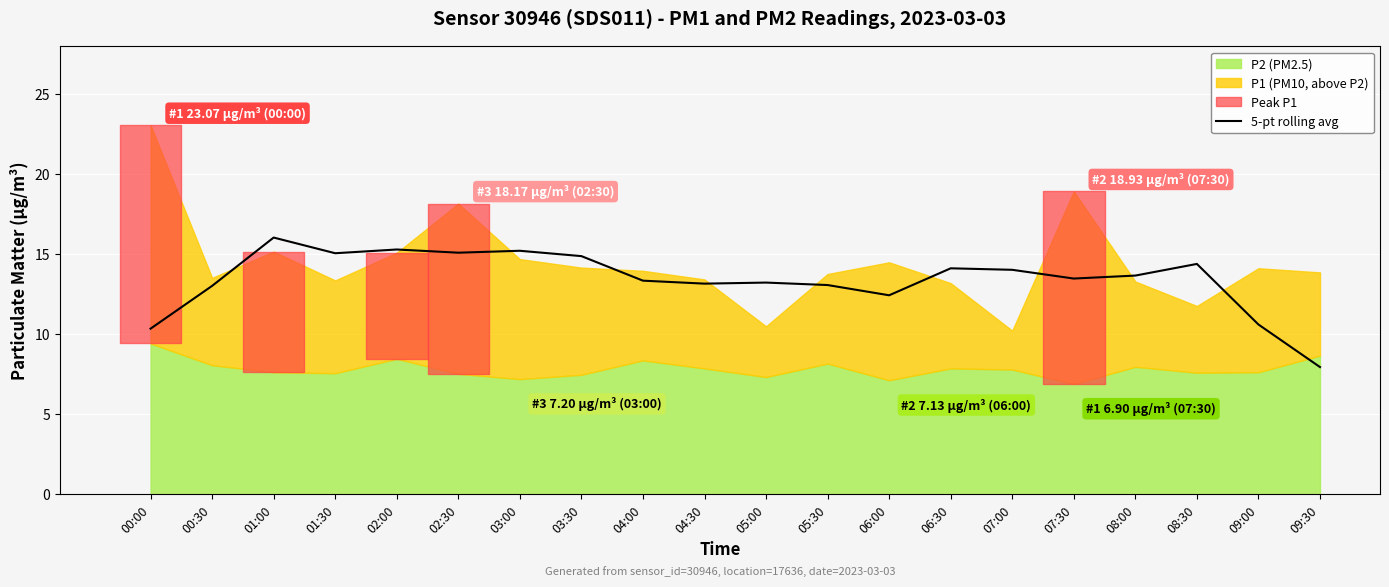

Reading left to right, transcribe all the data shown in this chart.

00:00=10.4	00:30=13.0	01:00=16.0	01:30=15.1	02:00=15.3	02:30=15.1	03:00=15.2	03:30=14.9	04:00=13.4	04:30=13.2	05:00=13.2	05:30=13.1	06:00=12.4	06:30=14.1	07:00=14.0	07:30=13.5	08:00=13.7	08:30=14.4	09:00=10.6	09:30=8.0